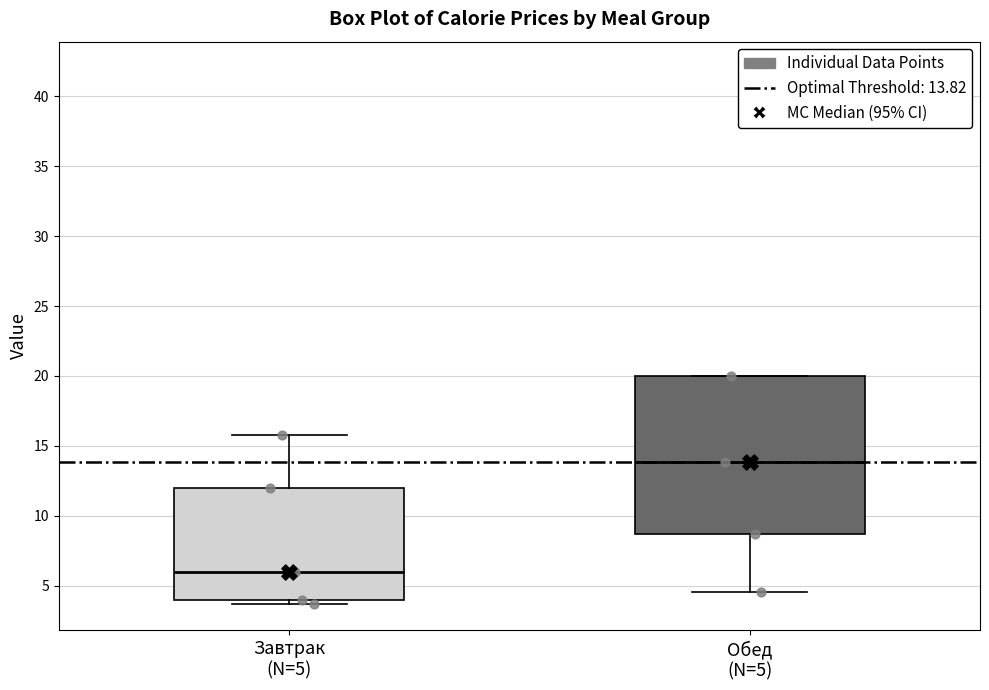

Reading left to right, transcribe this box plot: for each box, give where its median line is, the range the box spans, and where its two whiskers end, as read against the y-axis. The values are not printed on the chart, so give them approximately, as read against the axis.

Завтрак (N=5): median 6.0, box 4.0 to 12.0, whiskers 3.5 to 16.0
Обед (N=5): median 14.0, box 8.5 to 20.0, whiskers 4.5 to 20.0